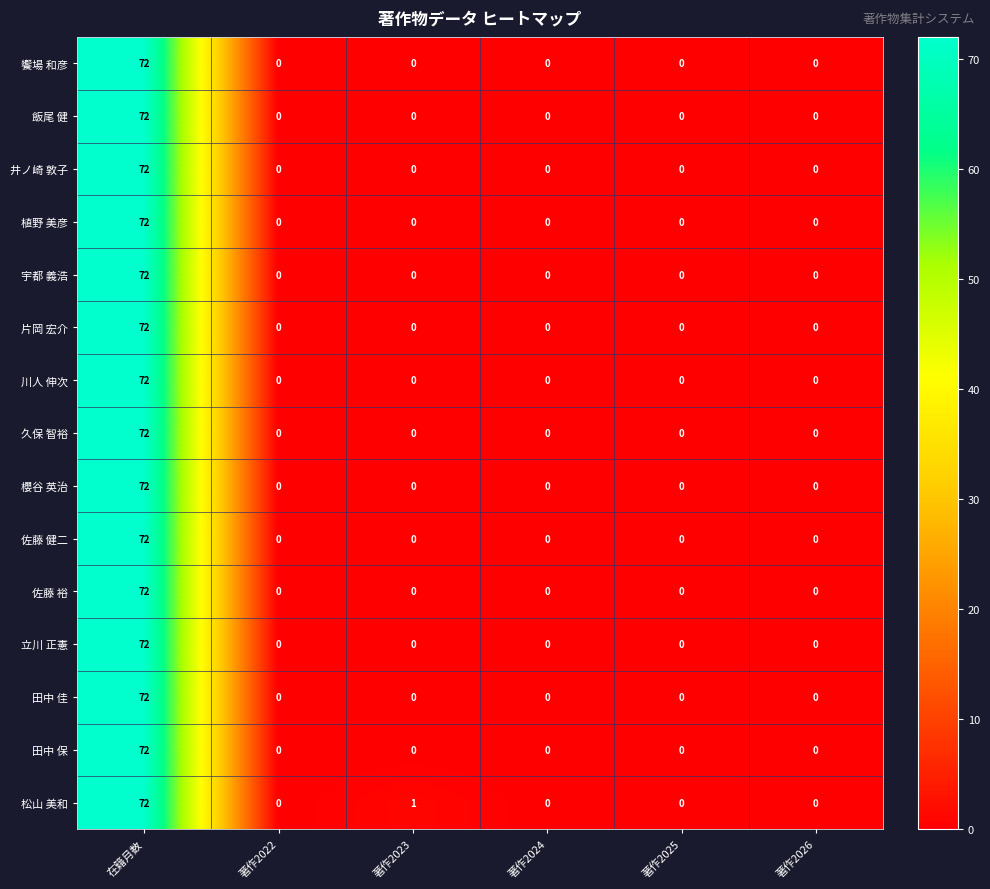

Between 著作2023 and 著作2025, which series saw the biggest shift?

松山 美和